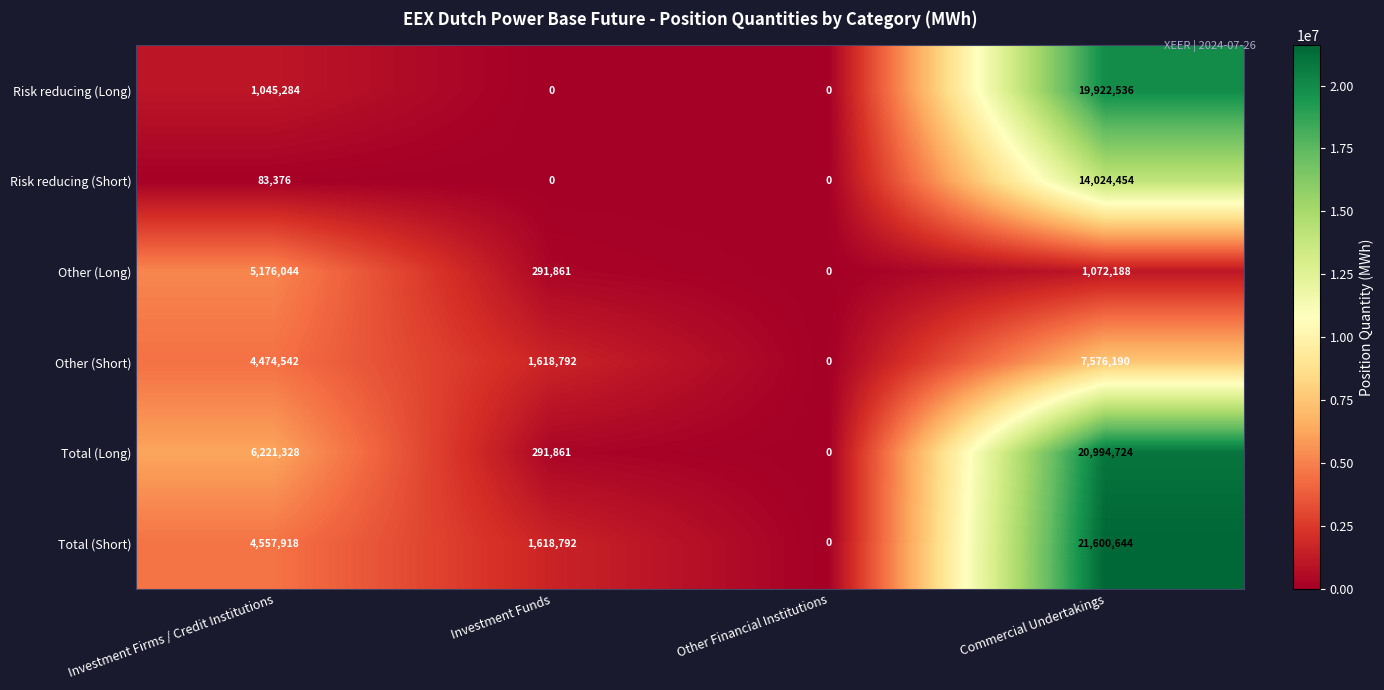

Count the number of data series in this chart.

6